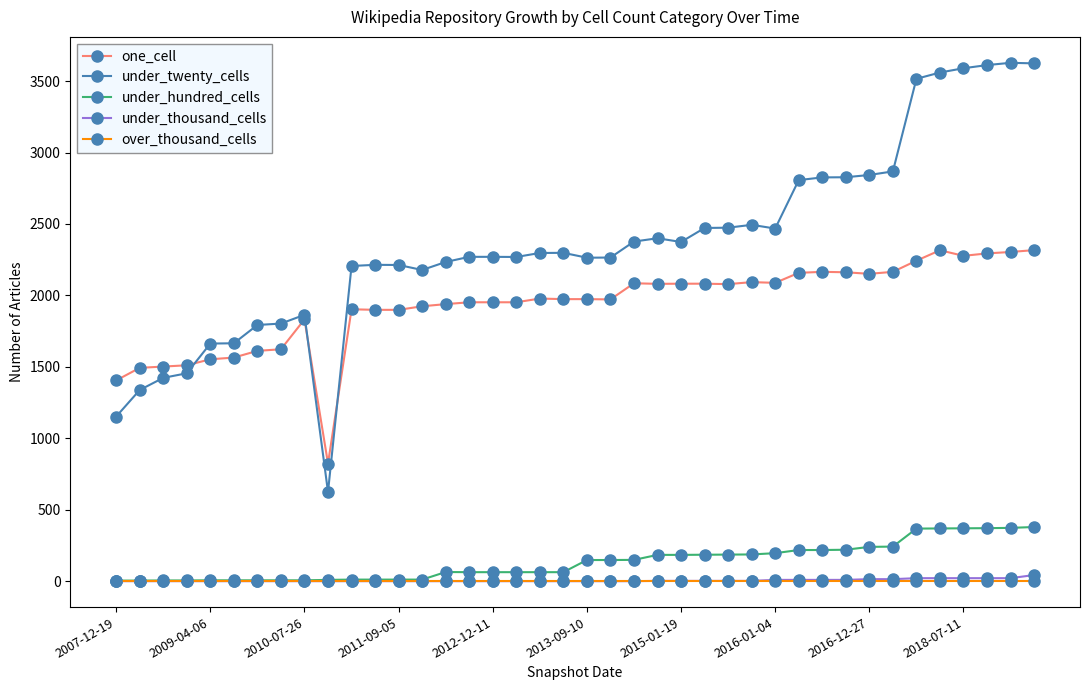

Which series has the largest range (max minus min)?

under_twenty_cells